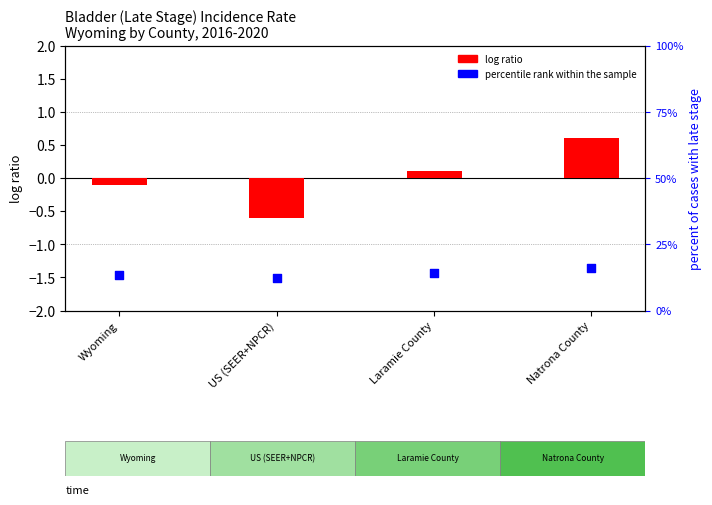

What are all the series names shown in the legend?

log ratio, percentile rank within the sample